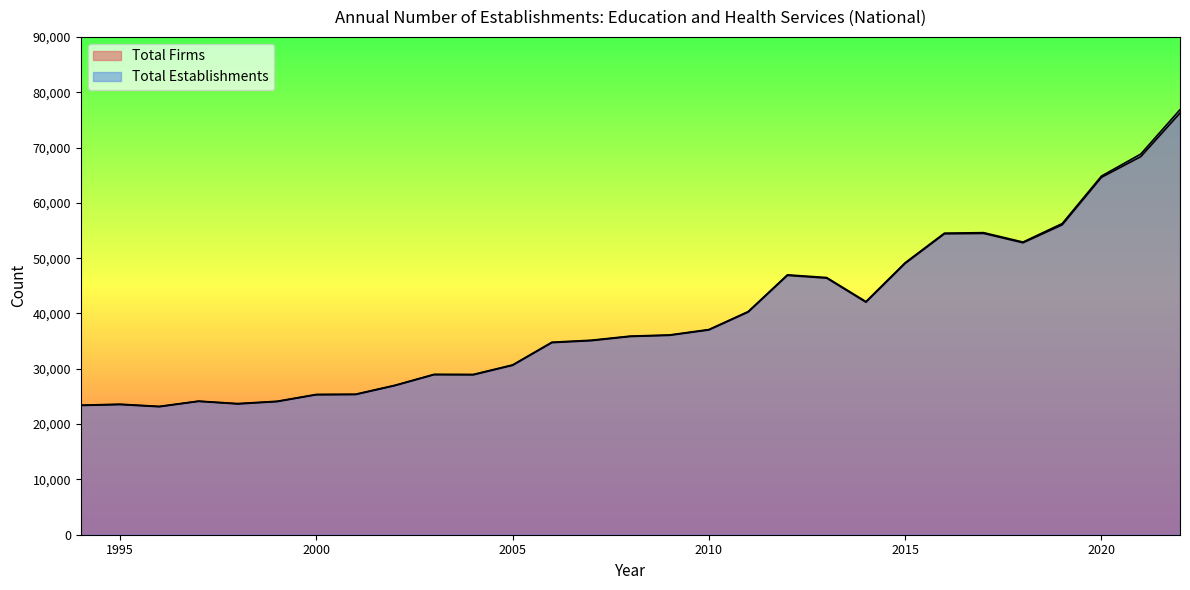

What is the average value of the Total Establishments series?

39369